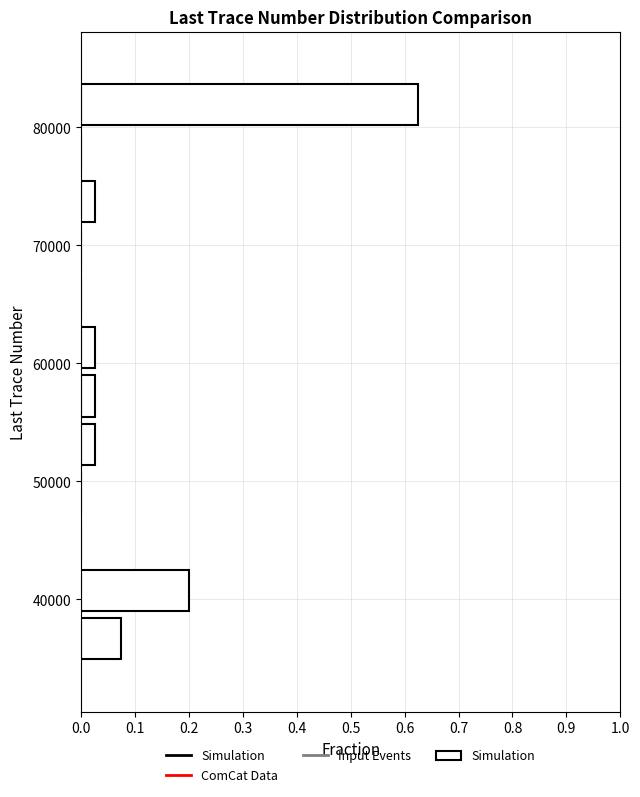

Reading bottom to top, list every bar in this chart as the range it spans on the y-axis followed by its length. Neither the bar edges nor the lengths are printed on the chart, so give them approximately, as read against the axes.

35000 to 39000: 0.08
39000 to 43000: 0.20
43000 to 47000: 0
47000 to 51000: 0
51000 to 55000: 0.03
55000 to 59000: 0.03
59000 to 63000: 0.03
63000 to 68000: 0
68000 to 72000: 0
72000 to 76000: 0.03
76000 to 80000: 0
80000 to 84000: 0.63